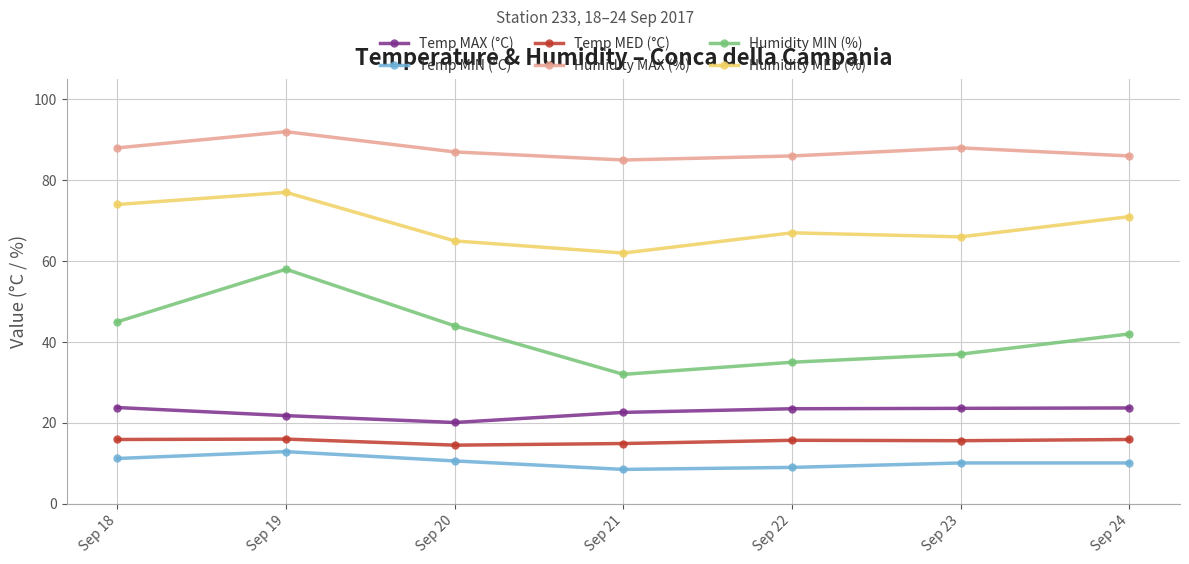

At Sep 24, list the series in order from largest to smallest.

Humidity MAX (%), Humidity MED (%), Humidity MIN (%), Temp MAX (°C), Temp MED (°C), Temp MIN (°C)